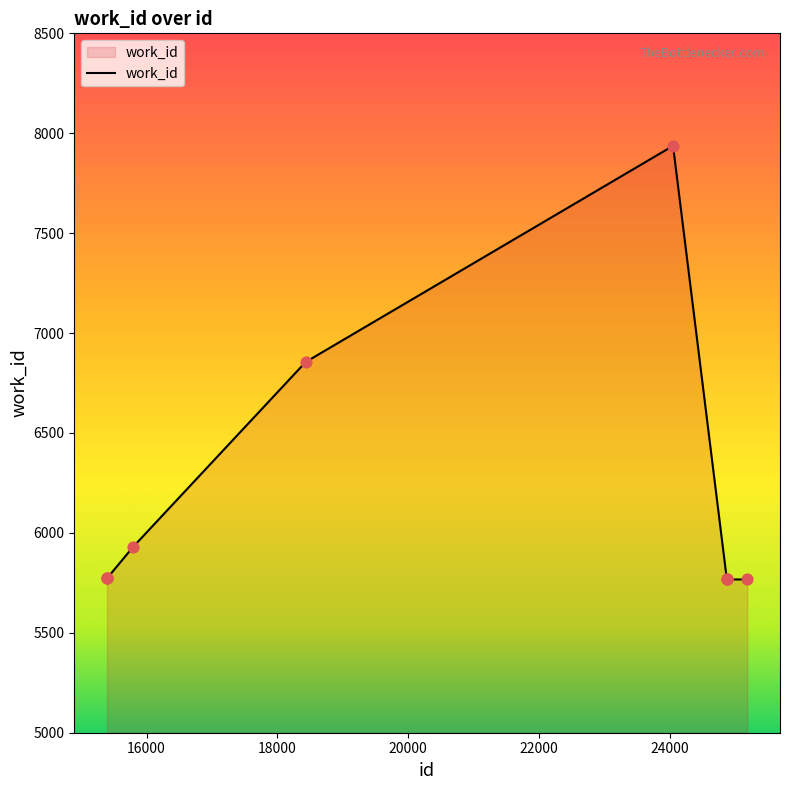

What is the smallest value displayed?

5767